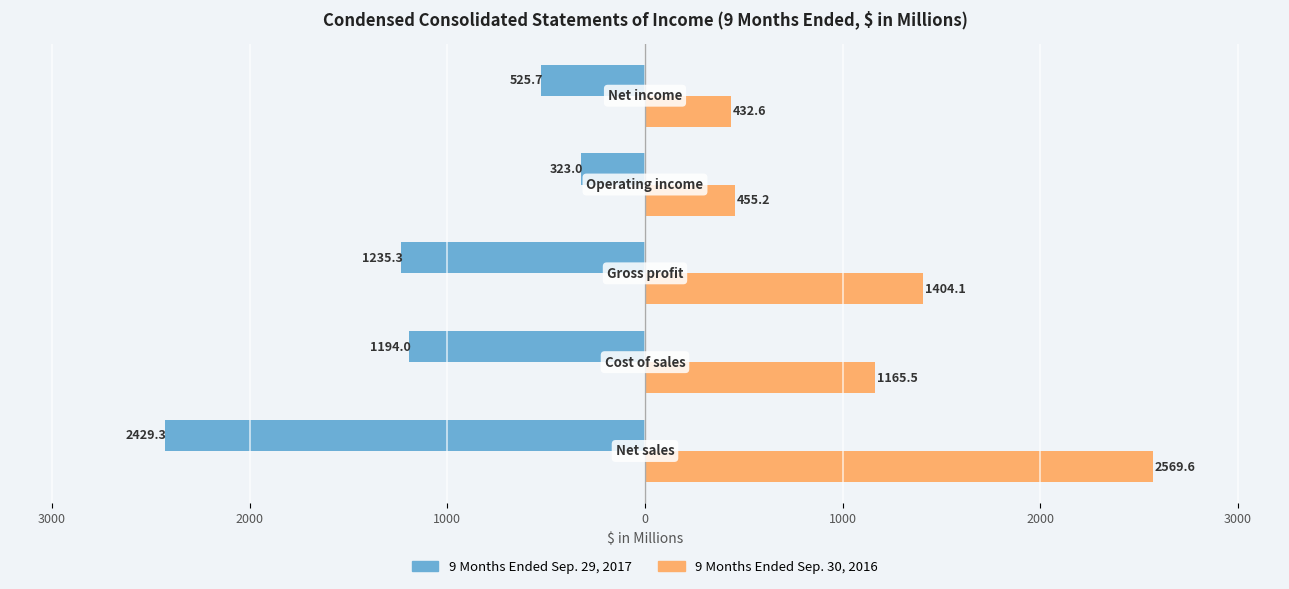

What are all the series names shown in the legend?

9 Months Ended Sep. 29, 2017, 9 Months Ended Sep. 30, 2016